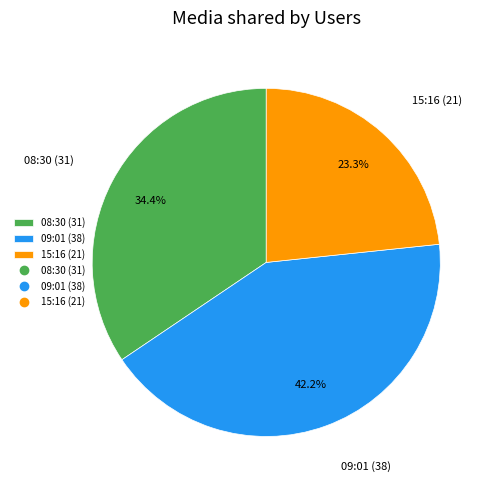

What is the smallest slice in the pie chart?

15:16 (21)